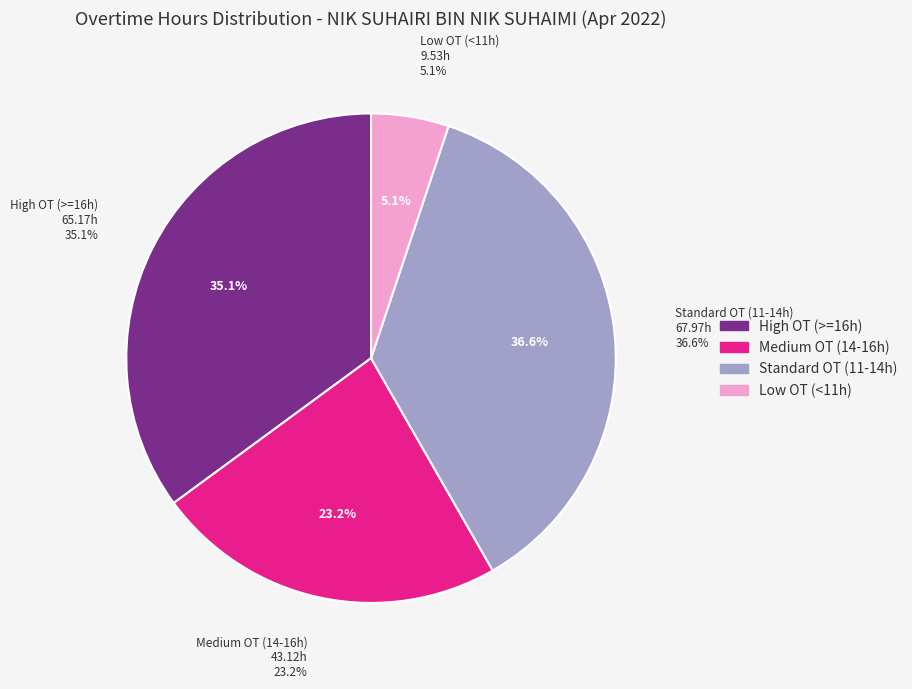

True or false: Tue Apr 12 accounts for 19% of the total.

False